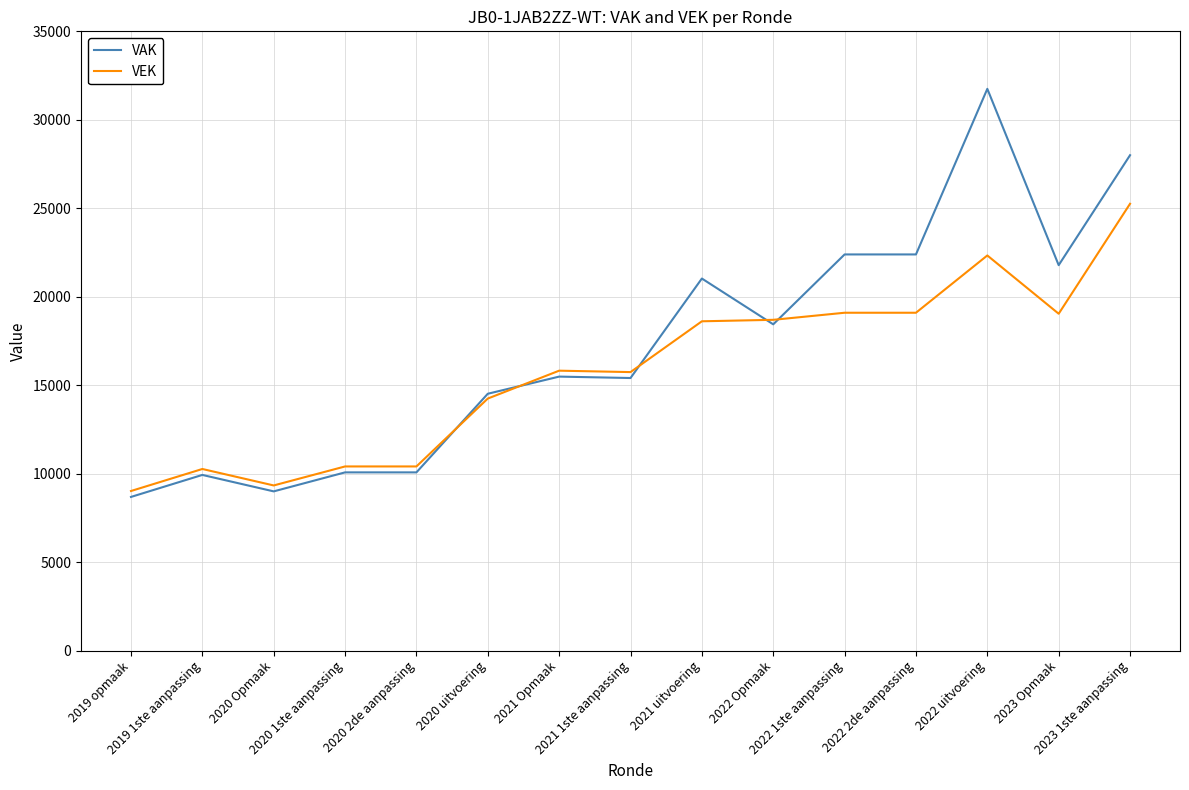

Which series has the largest range (max minus min)?

VAK